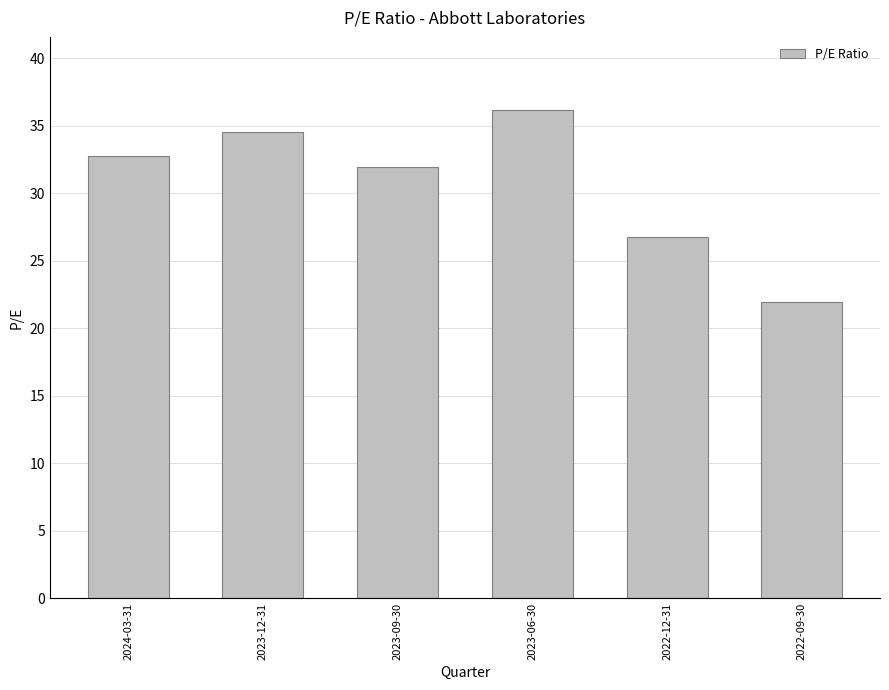

At which label does the data first exceed 32?

2024-03-31